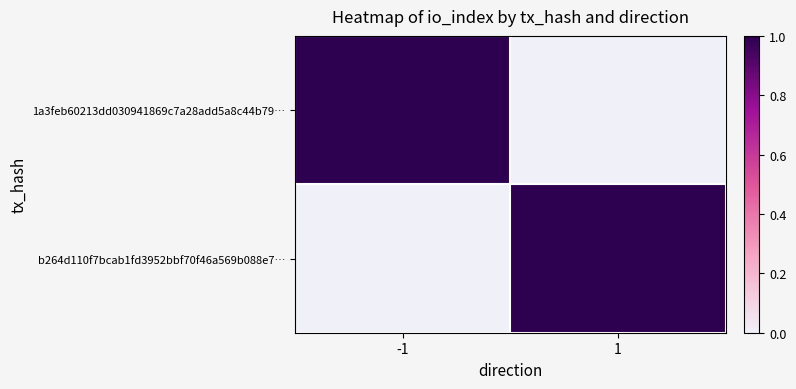

Which category has the highest value across all series?

-1